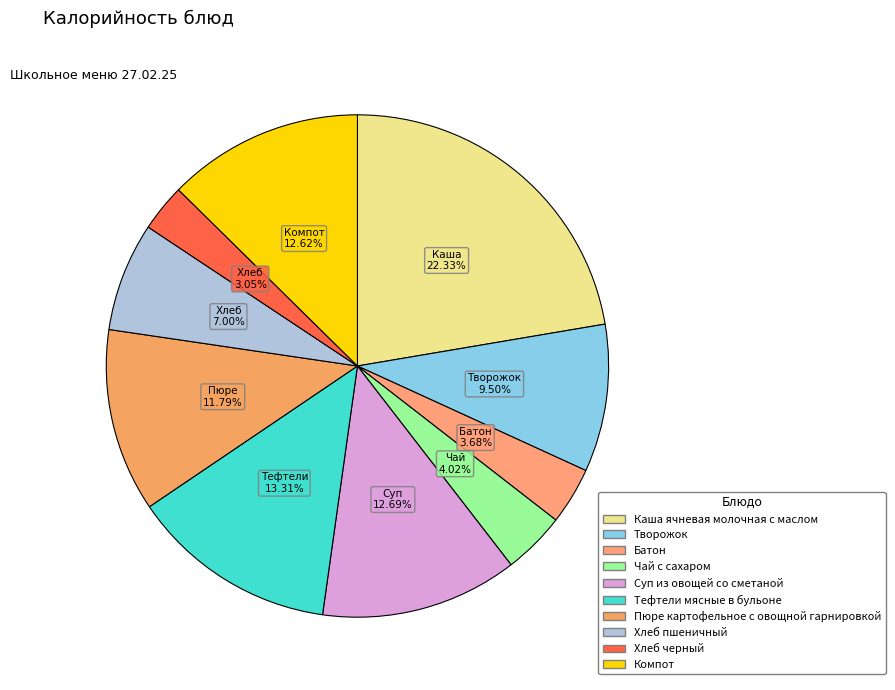

How many slices are in this pie chart?

10